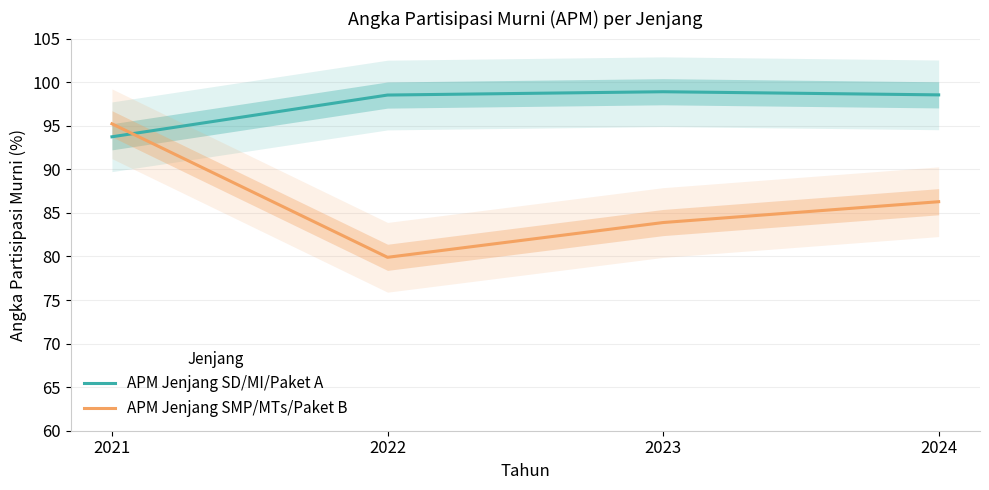

How many times do APM Jenjang SMP/MTs/Paket B and APM Jenjang SD/MI/Paket A cross each other?

1